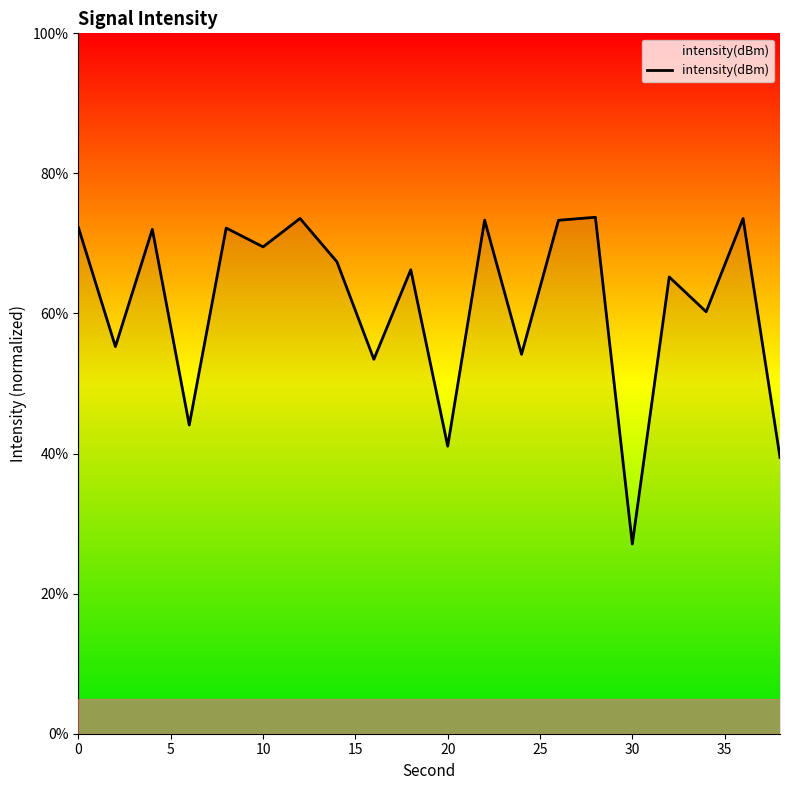

What is the difference between the maximum and minimum values?

46.7